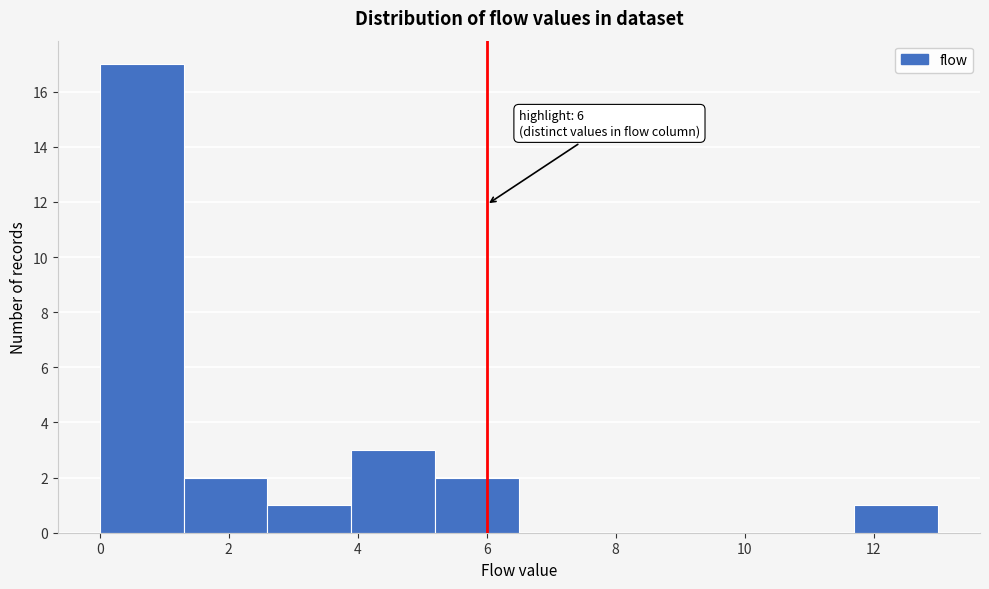

Which range on the x-axis has the tallest bar?

0.0 to 1.3